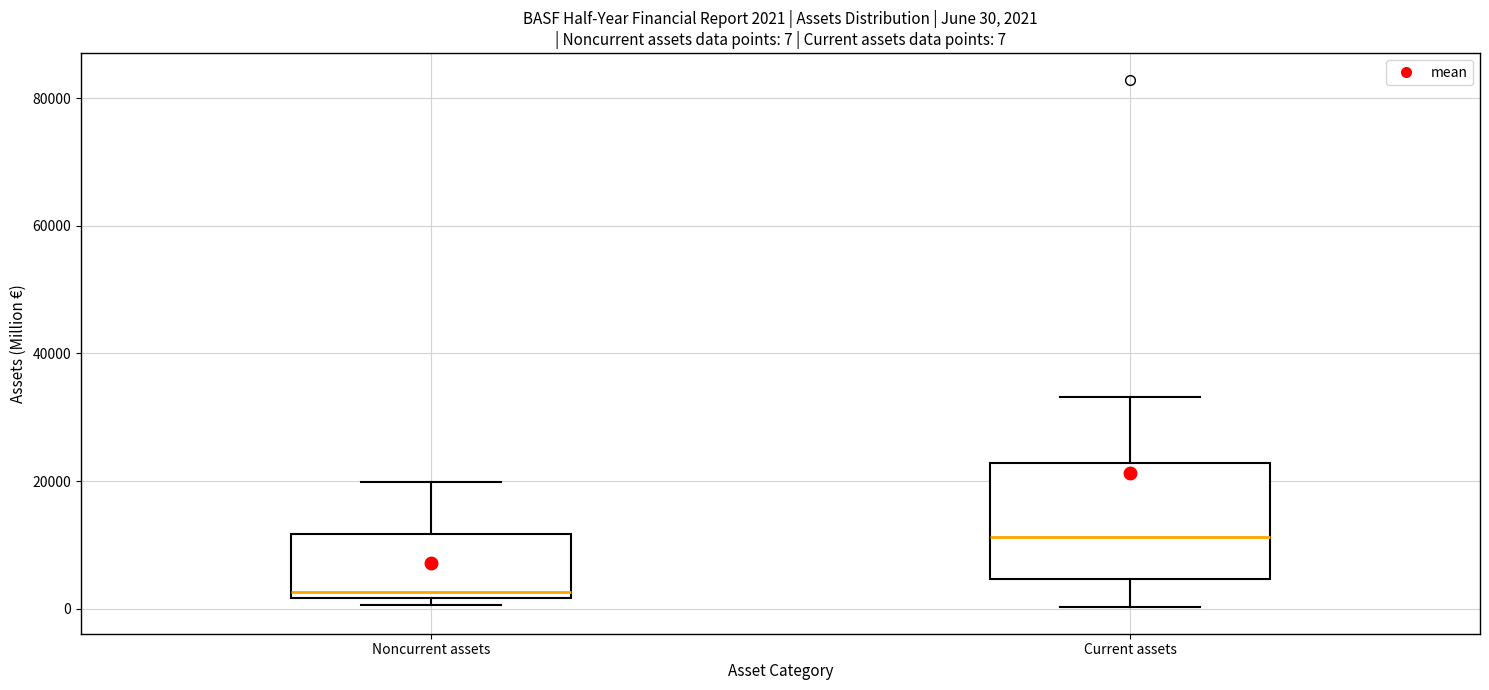

Which box is the tallest, from its lower edge to its upper edge?

Current assets